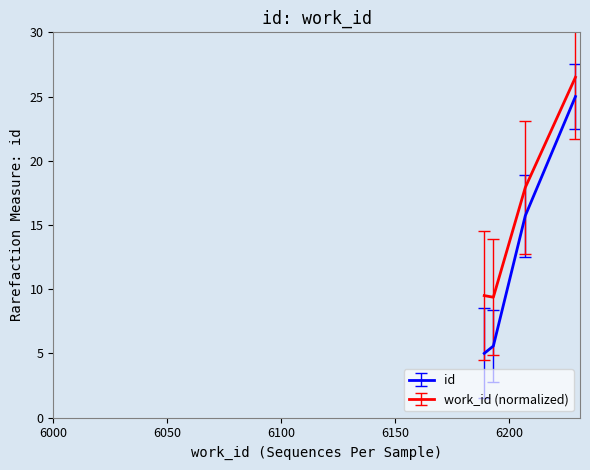

What is the maximum value for work_id (normalized)?

26.5